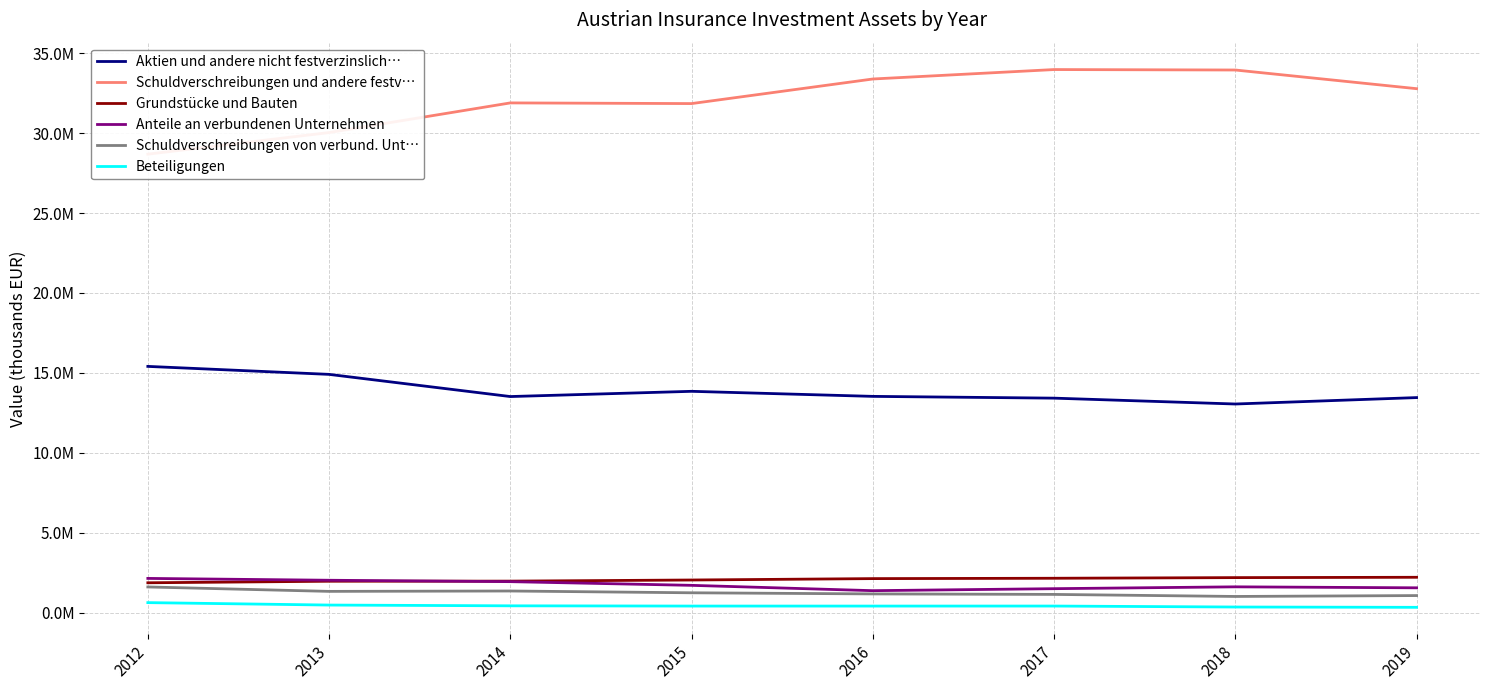

What is the sum of the Aktien und andere nicht festverzinslich… values at 2016 and 2014?

27050259